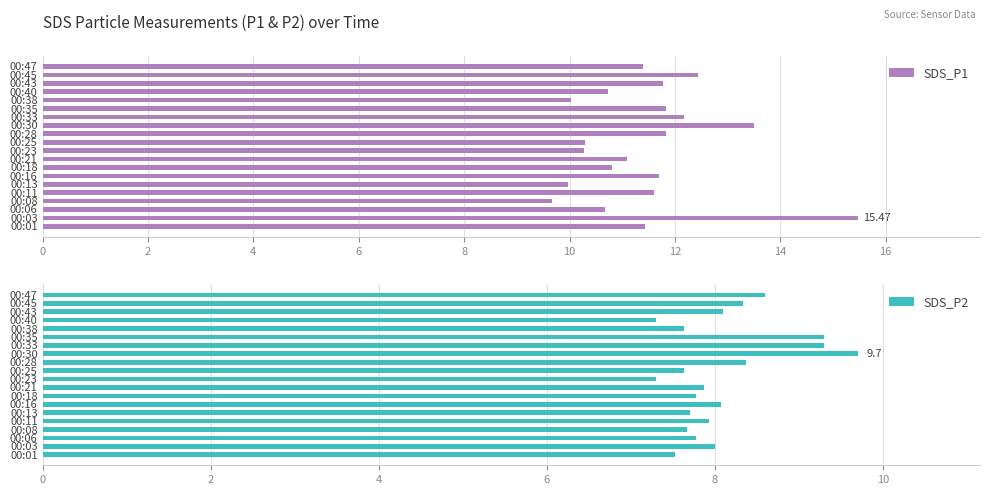

Which series has the widest spread of values?

SDS_P1